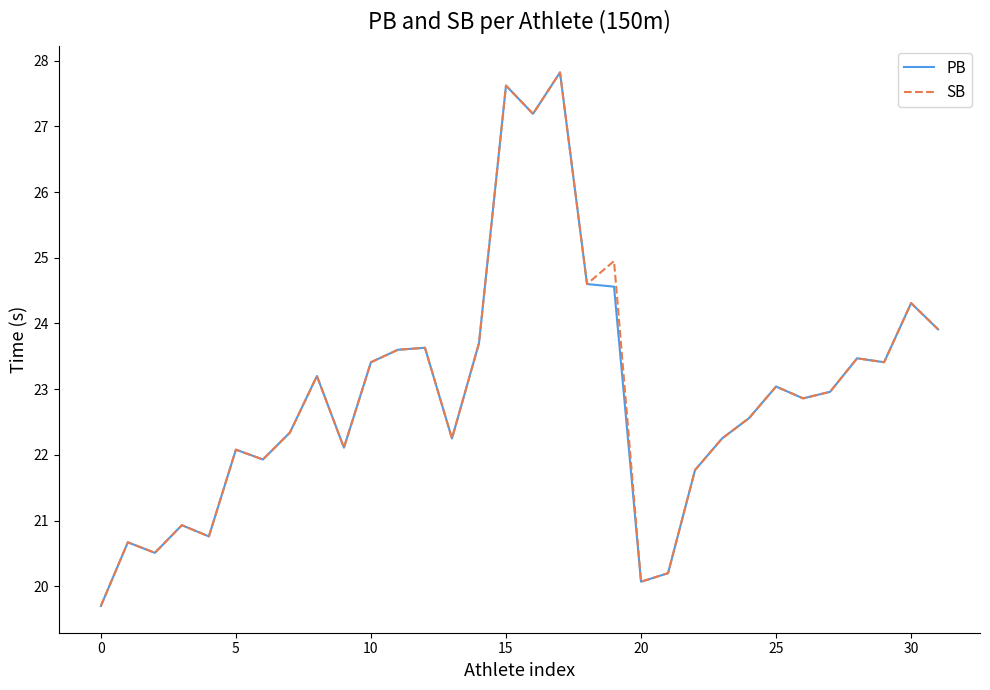

What is the smallest value displayed?

19.7